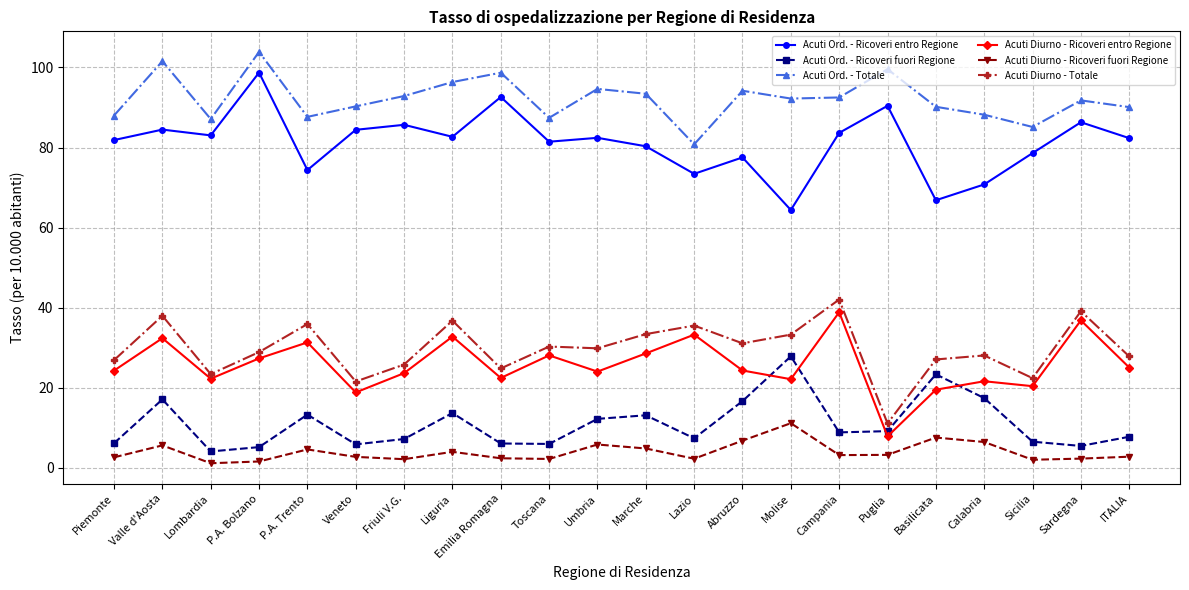

At which category does Acuti Diurno - Ricoveri entro Regione reach its first local valley?

Lombardia